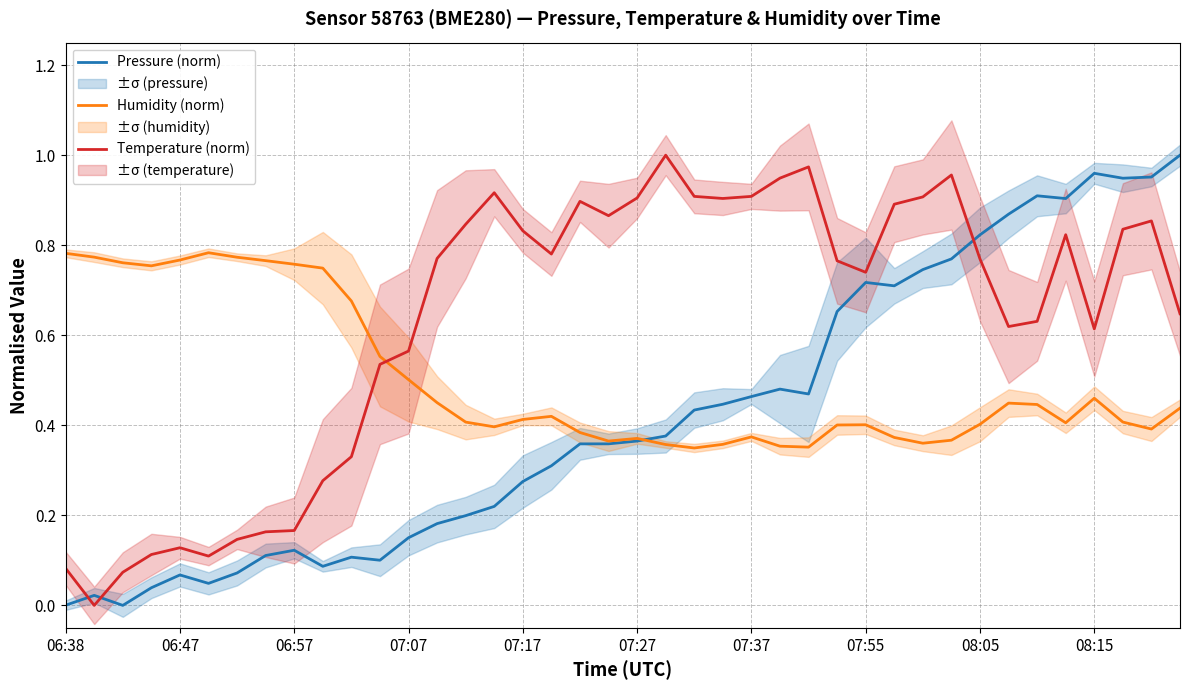

Which series ends up on top after the final intersection of Pressure (norm) and Temperature (norm)?

Pressure (norm)